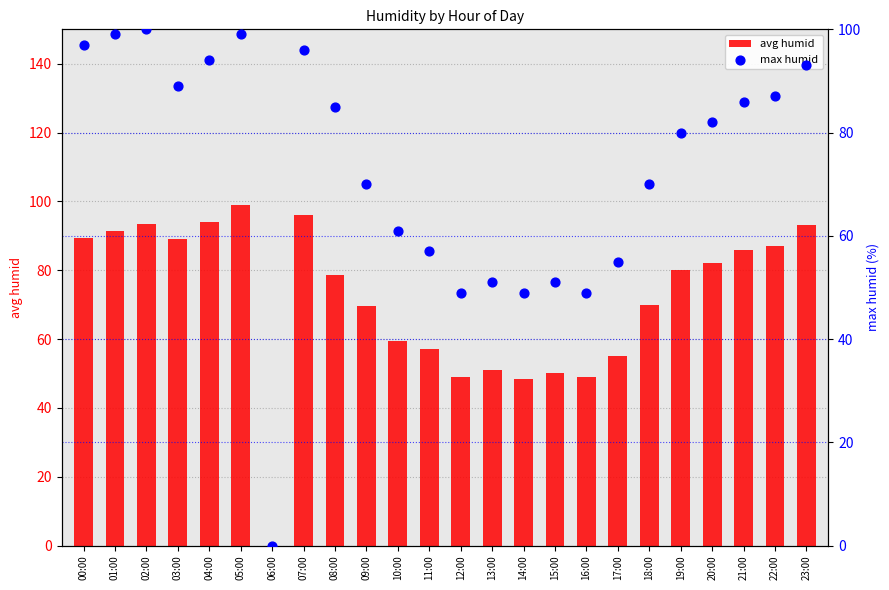

Which series has the largest Y range (max minus min)?

max humid